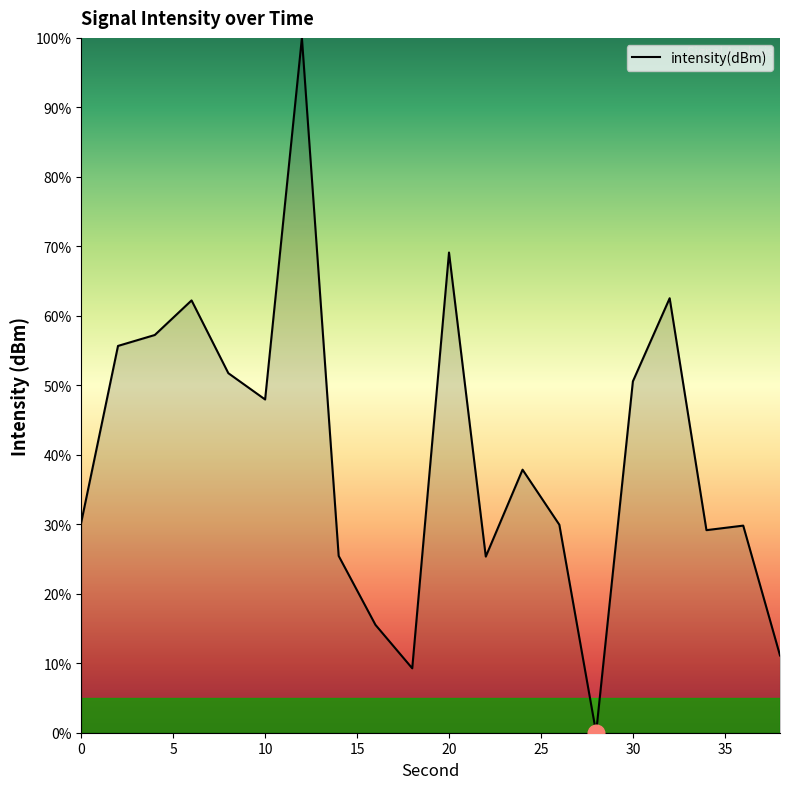

What is the maximum value shown in the chart?

100.0